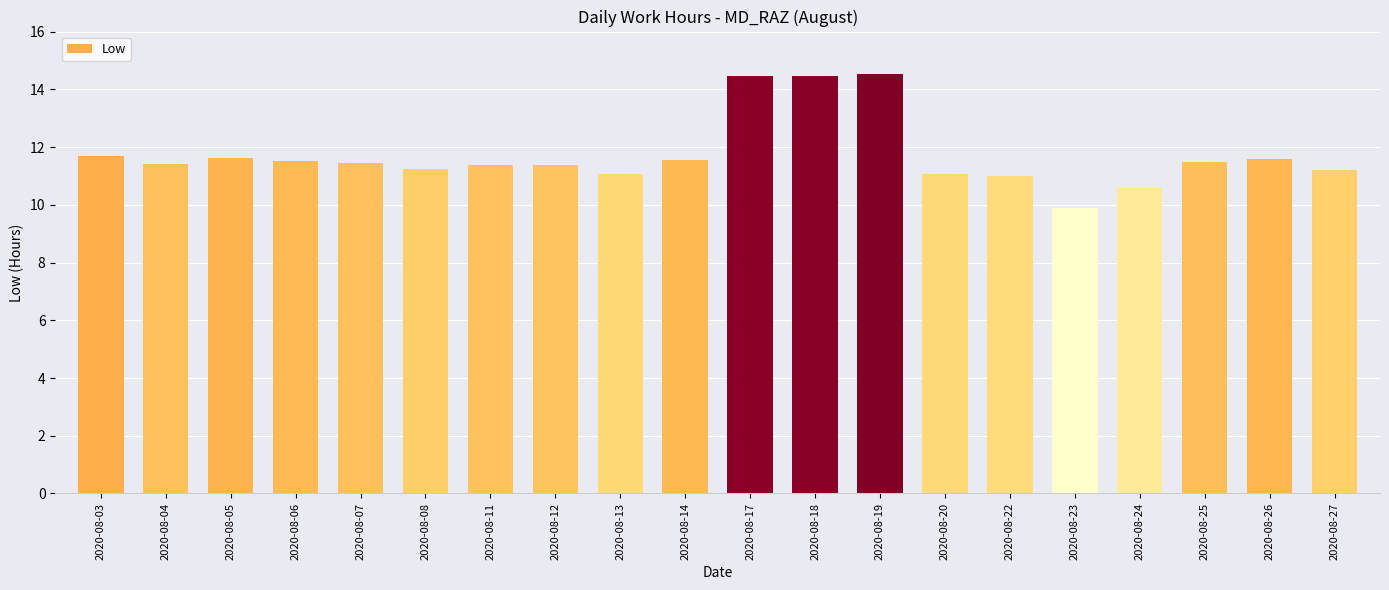

What is the minimum value shown in the chart?

9.9